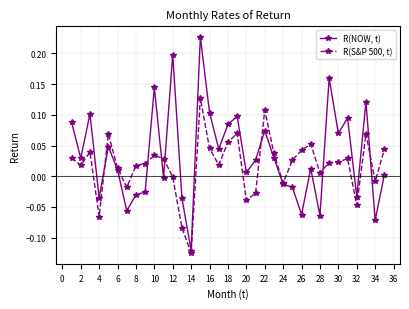

True or false: R(S&P 500, t) has more than 0 points higher than both neighbors.

True